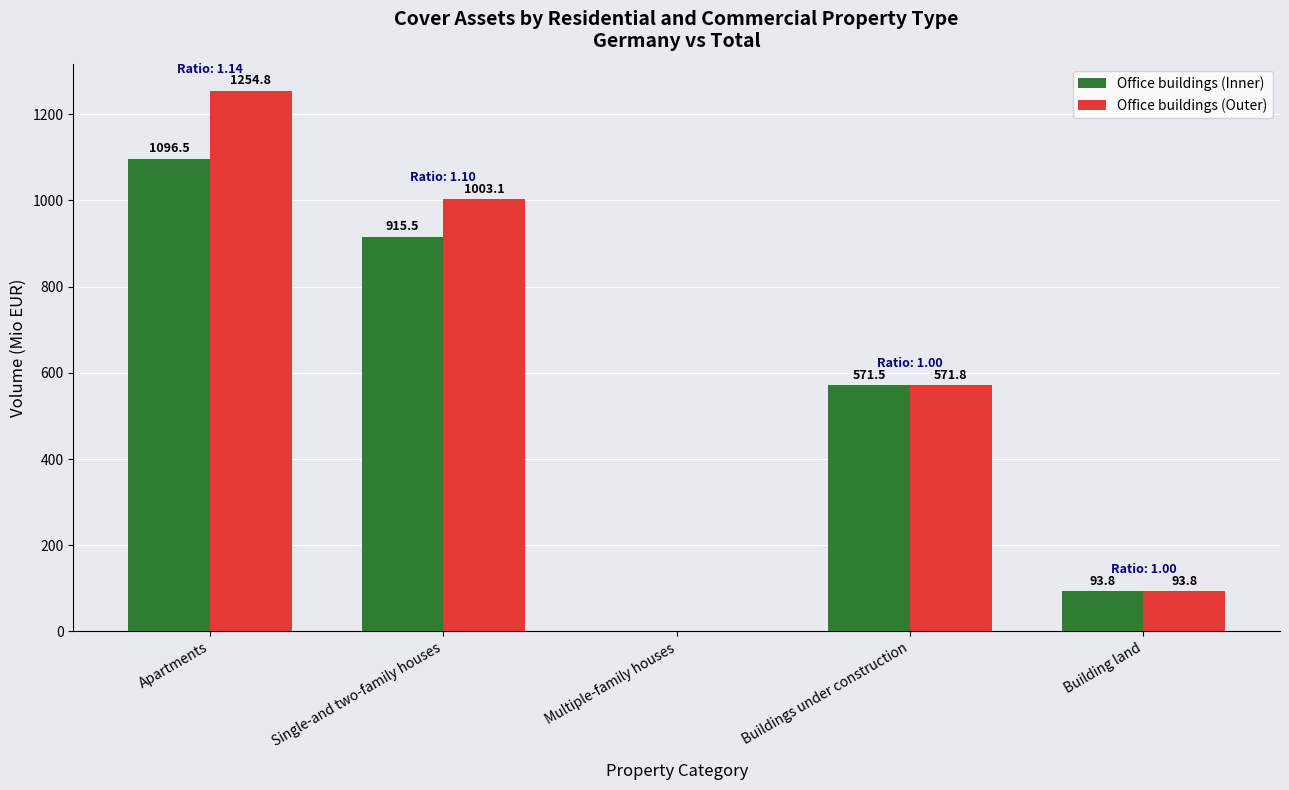

Which category has the highest value in the Office buildings (Inner) series?

Apartments